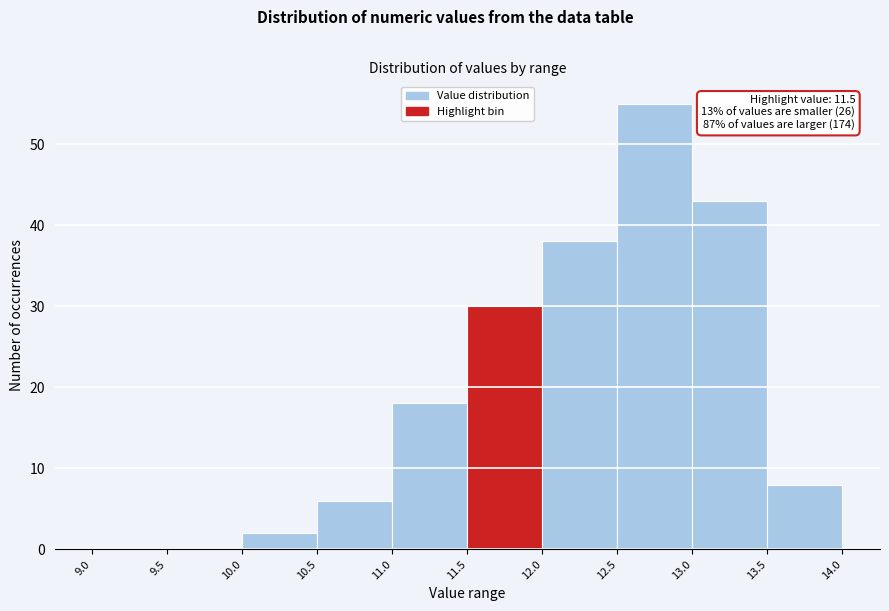

Over which range of the x-axis is the bar tallest?

12.5 to 13.0